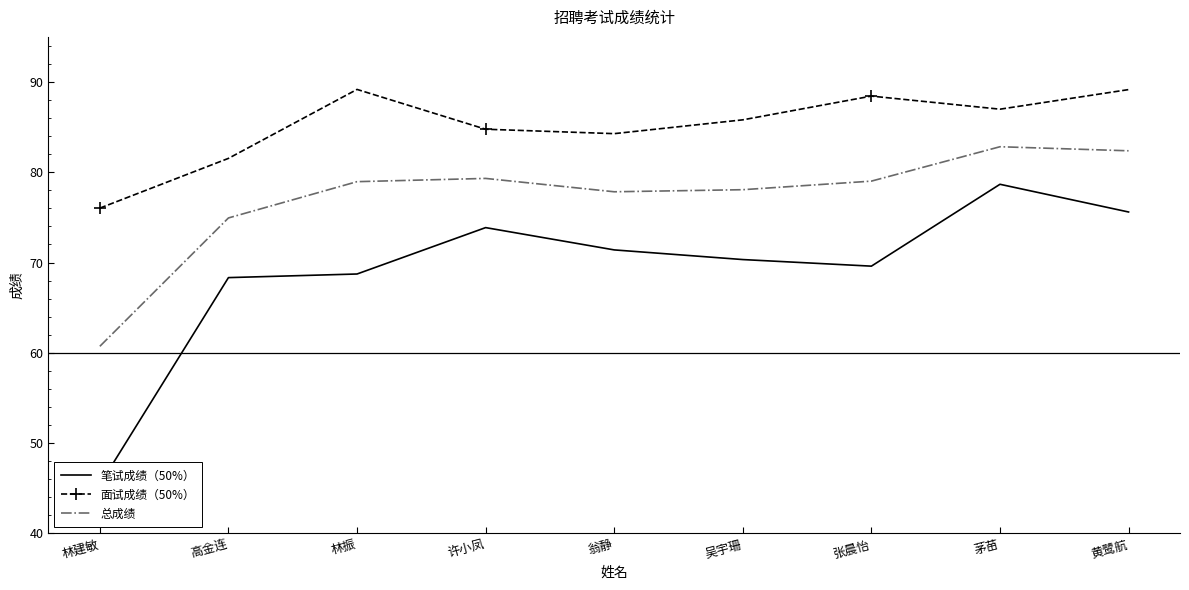

What is the label of the 9th point from the right?

林建敏